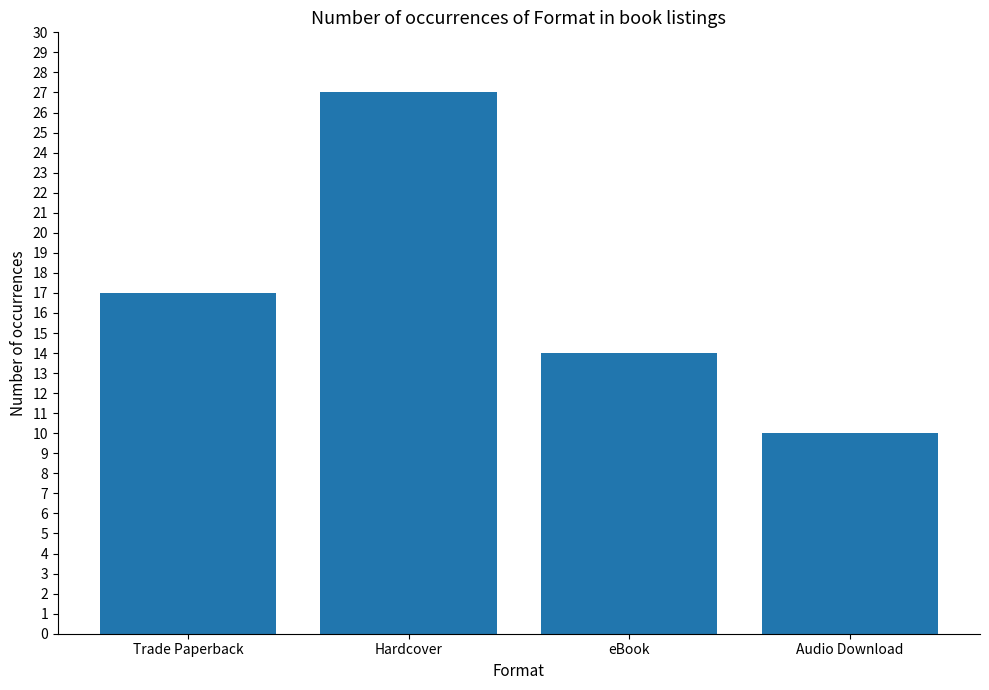

Reading left to right, list all the values displayed in this chart.

Trade Paperback=17	Hardcover=27	eBook=14	Audio Download=10